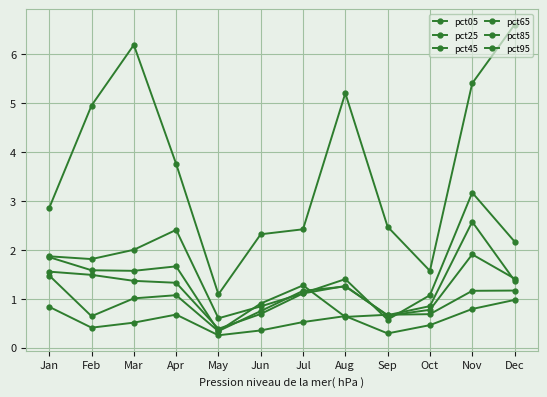

Which series has the largest total across all categories?

pct05